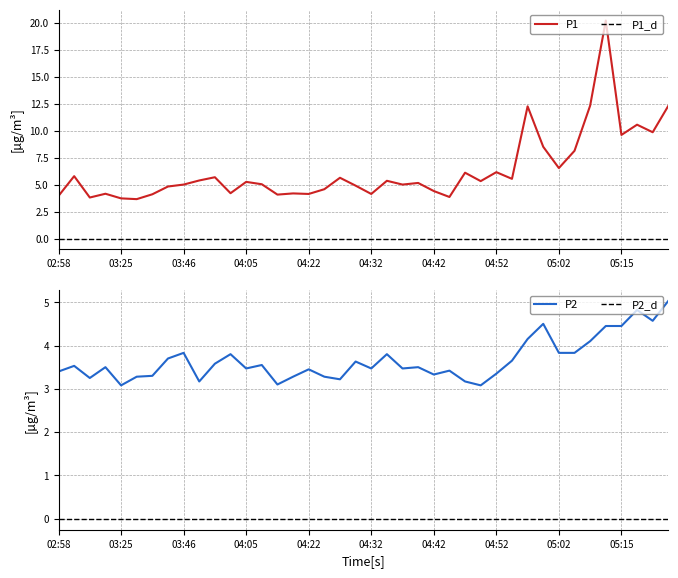

How many distinct data groups are displayed?

2